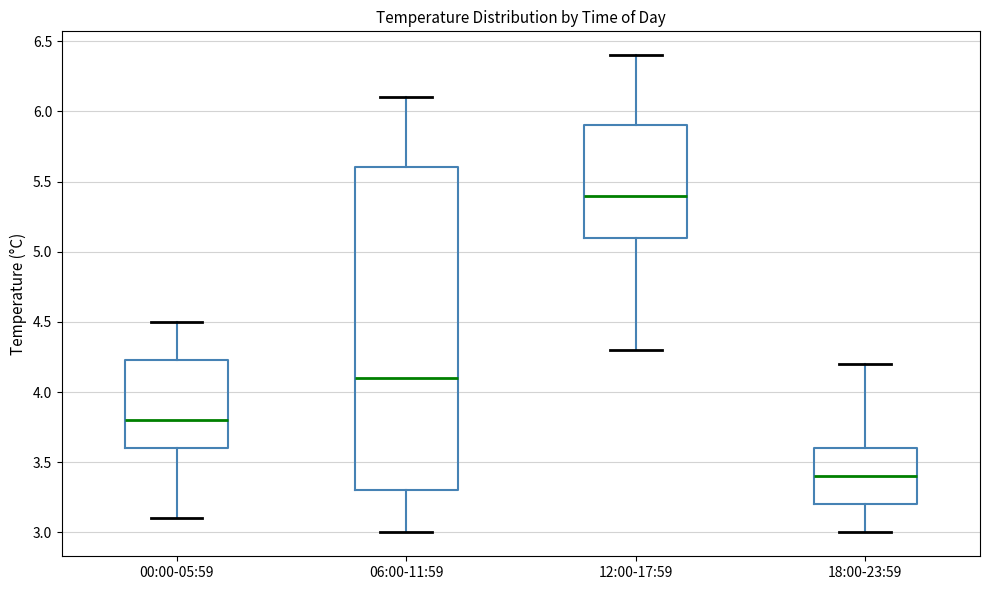

Reading left to right, read every box against the y-axis: the position of its median line, the range the box covers, and the ends of its whiskers. The values are not printed on the chart, so give them approximately, as read against the axis.

00:00-05:59: median 3.80, box 3.60 to 4.25, whiskers 3.10 to 4.50
06:00-11:59: median 4.10, box 3.30 to 5.60, whiskers 3.00 to 6.10
12:00-17:59: median 5.40, box 5.10 to 5.90, whiskers 4.30 to 6.40
18:00-23:59: median 3.40, box 3.20 to 3.60, whiskers 3.00 to 4.20